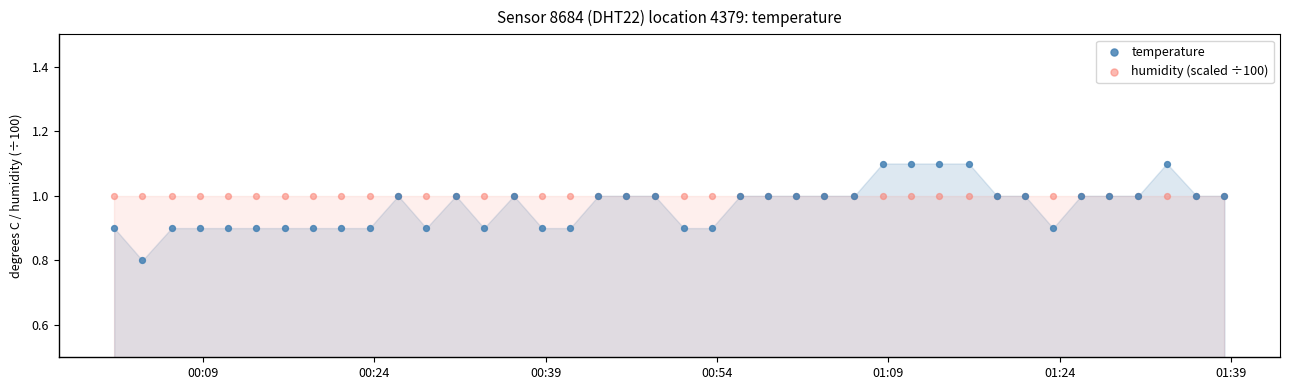

Which series reaches the minimum Y coordinate?

temperature